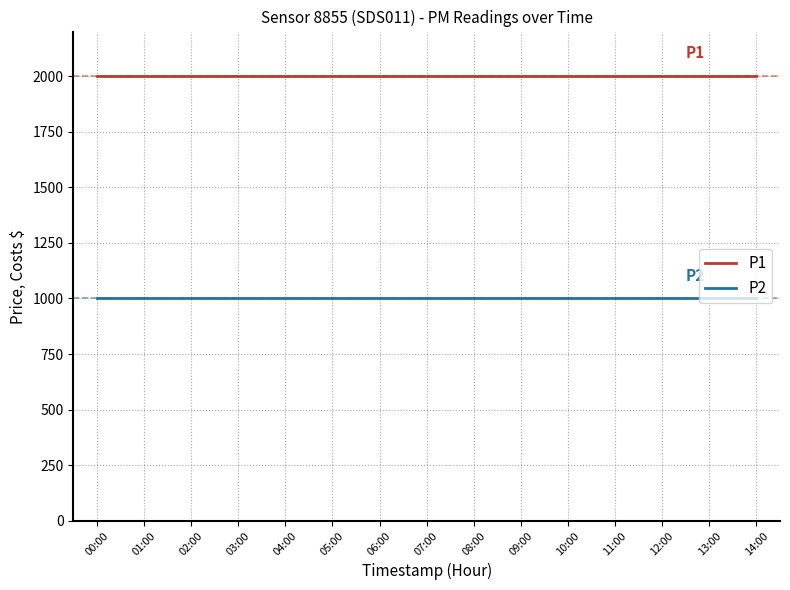

What is the smallest value displayed?

999.9